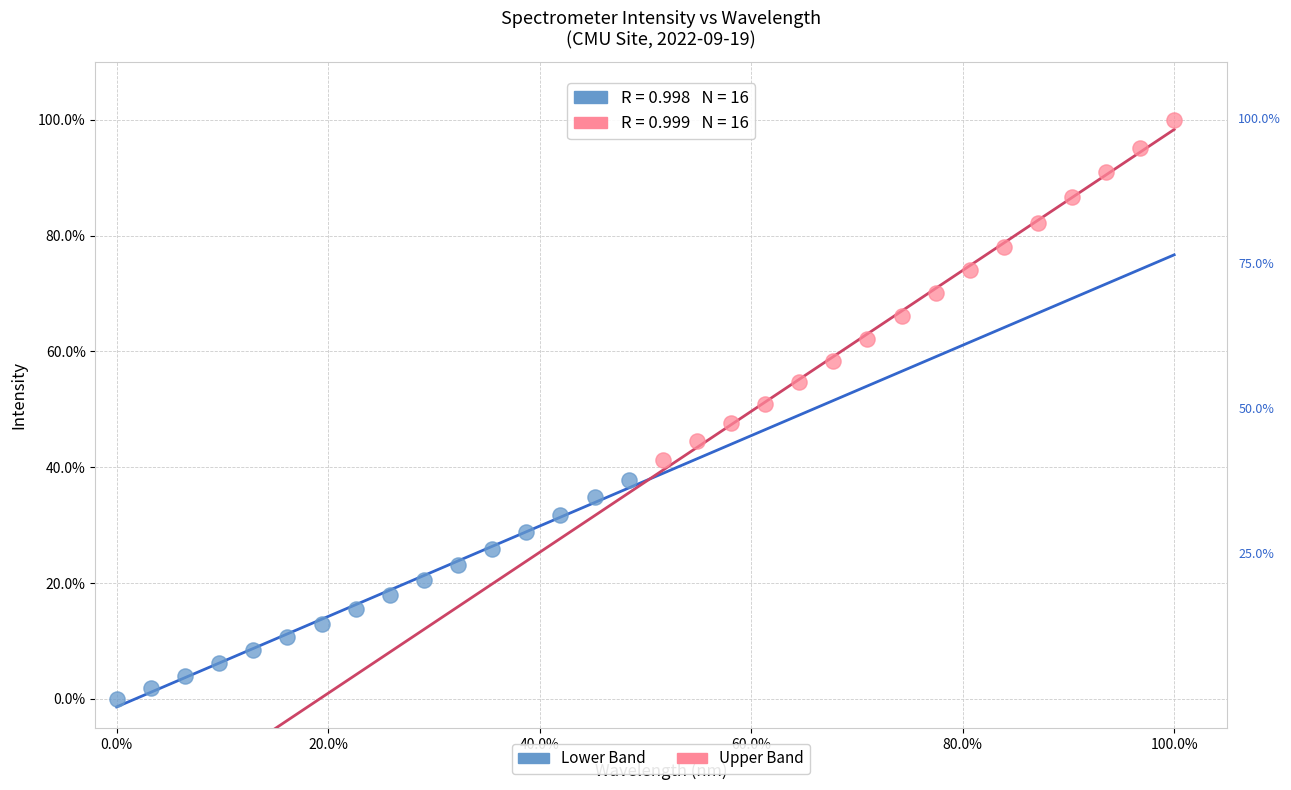

Which series contains the highest Y value?

Upper Band